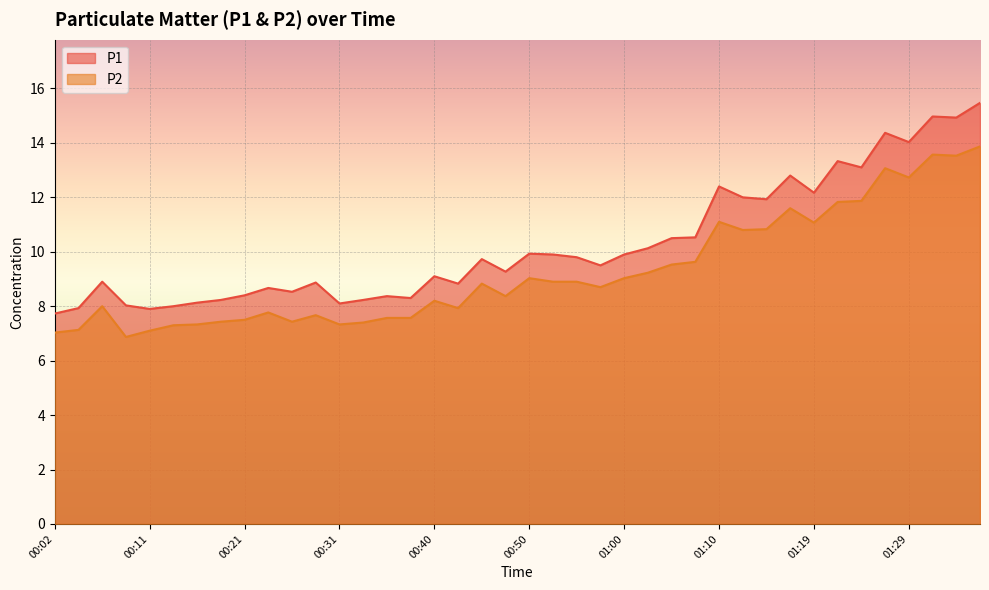

What is the label of the 9th point from the right?

01:17